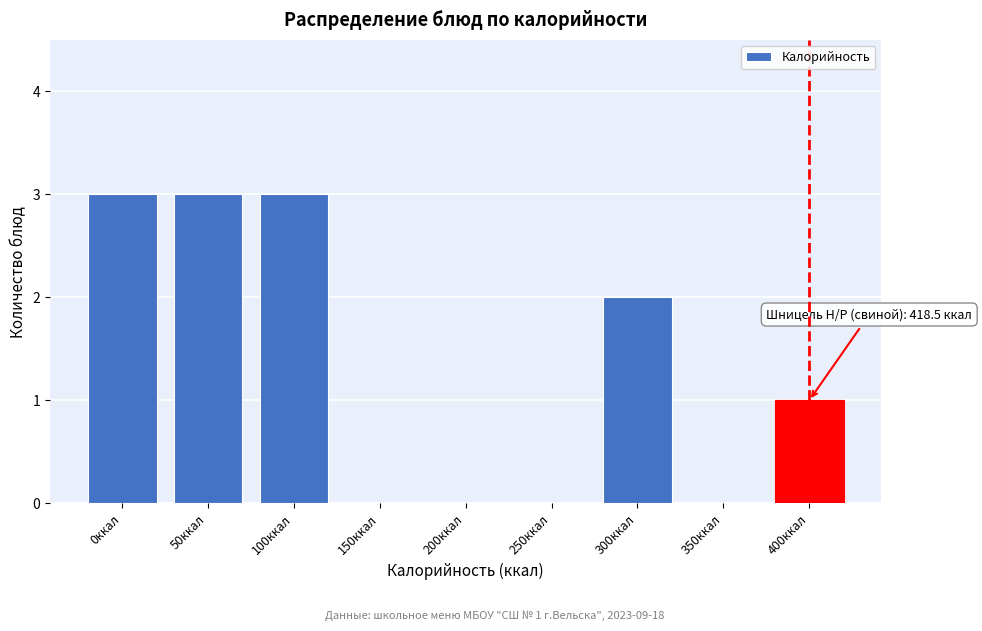

Reading left to right, what are all the values shown in this chart?

0ккал=3	50ккал=3	100ккал=3	150ккал=0	200ккал=0	250ккал=0	300ккал=2	350ккал=0	400ккал=1